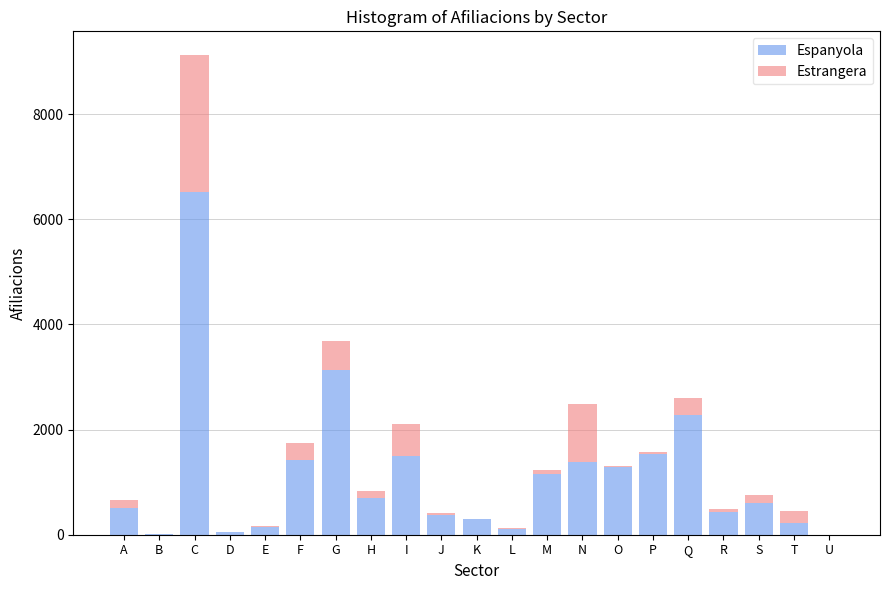

What is the total value across all series at I?

2105